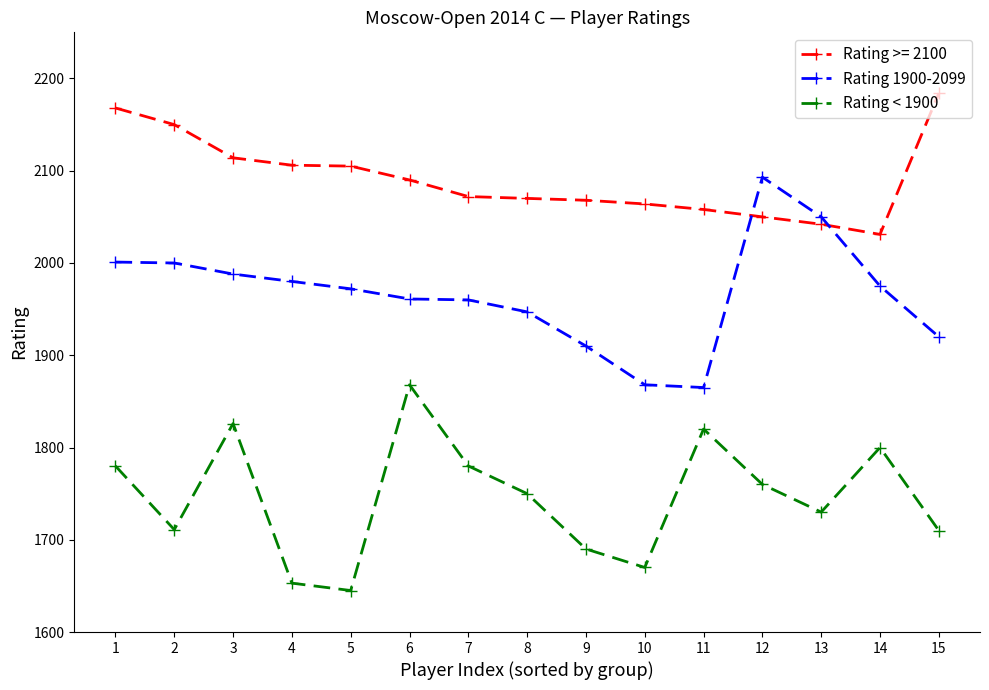

True or false: Rating 1900-2099 and Rating < 1900 cross at least once.

False